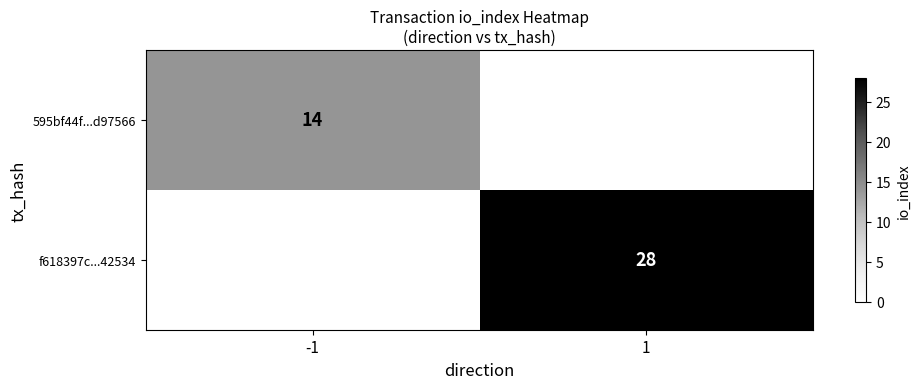

What is the difference between the maximum and minimum values in the f618397c...42534 series?

28